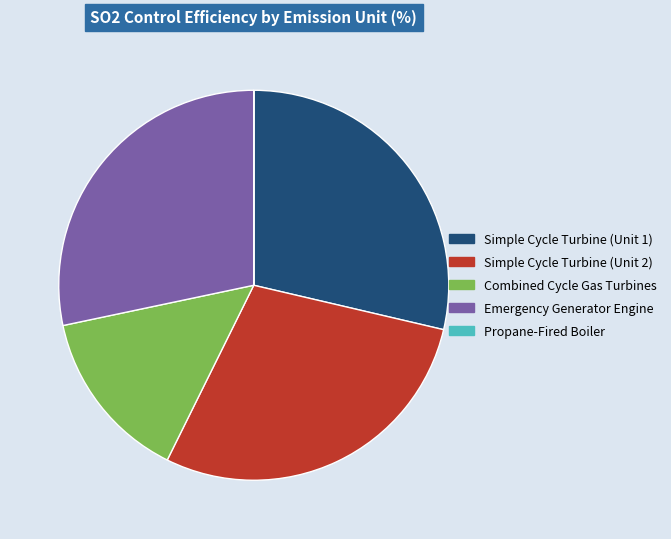

Is it true that Simple Cycle Turbine (Unit 2) is 29% of the pie?

True